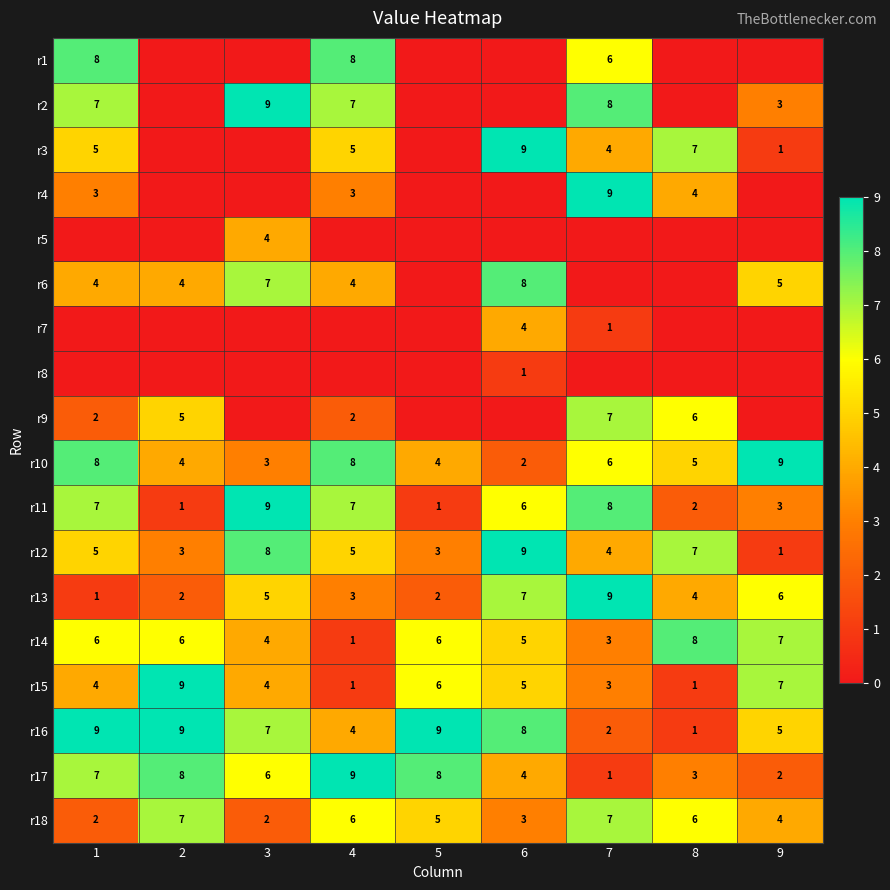

What is the maximum value for r13?

9